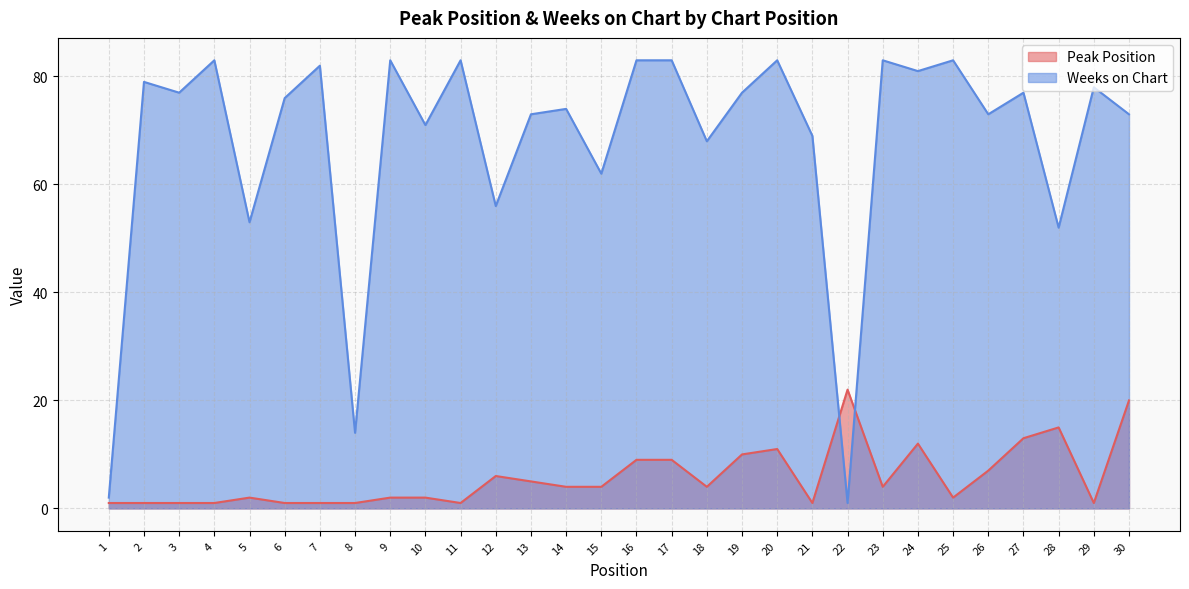

How many intersections are there between Peak Position and Weeks on Chart?

2